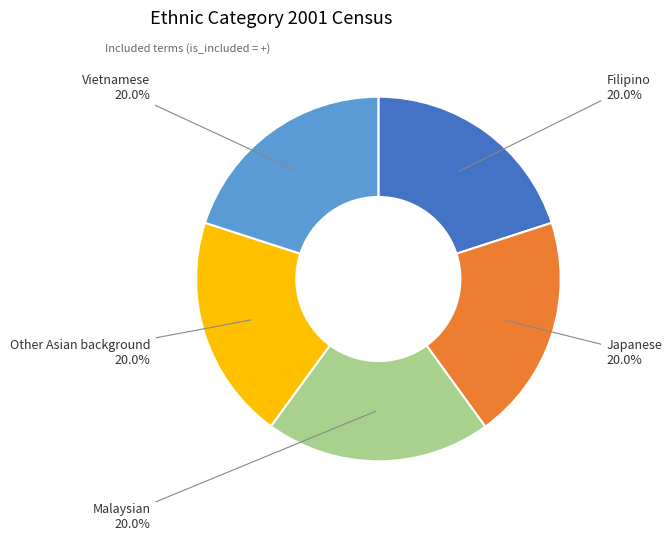

Does any single category account for the majority?

No